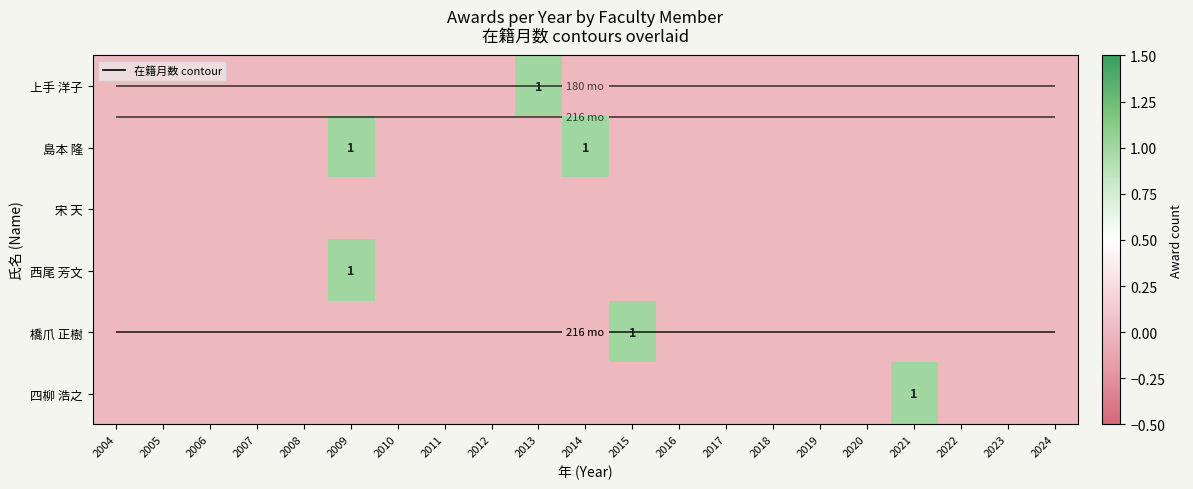

Between 2007 and 2024, which series saw the biggest shift?

上手 洋子